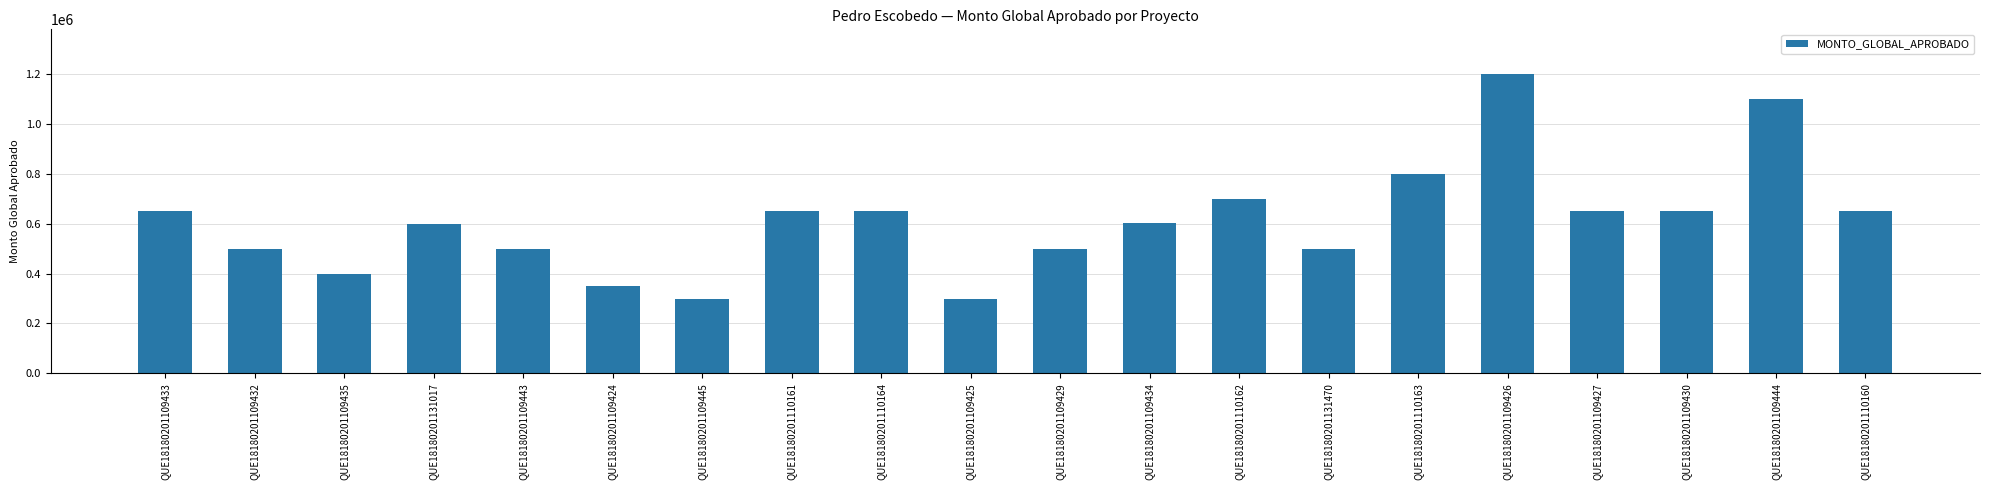

What is the change in value from QUE18180201109435 to QUE18180201109424?

-49487.9